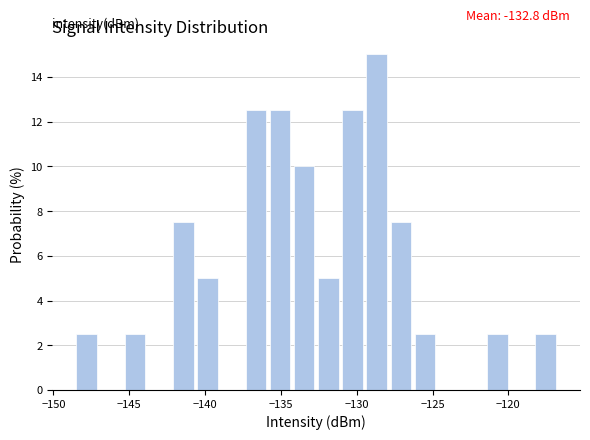

Around what value on the x-axis is the tallest bar? Give the approximate position of its centre, as read against the axis.

-128.5